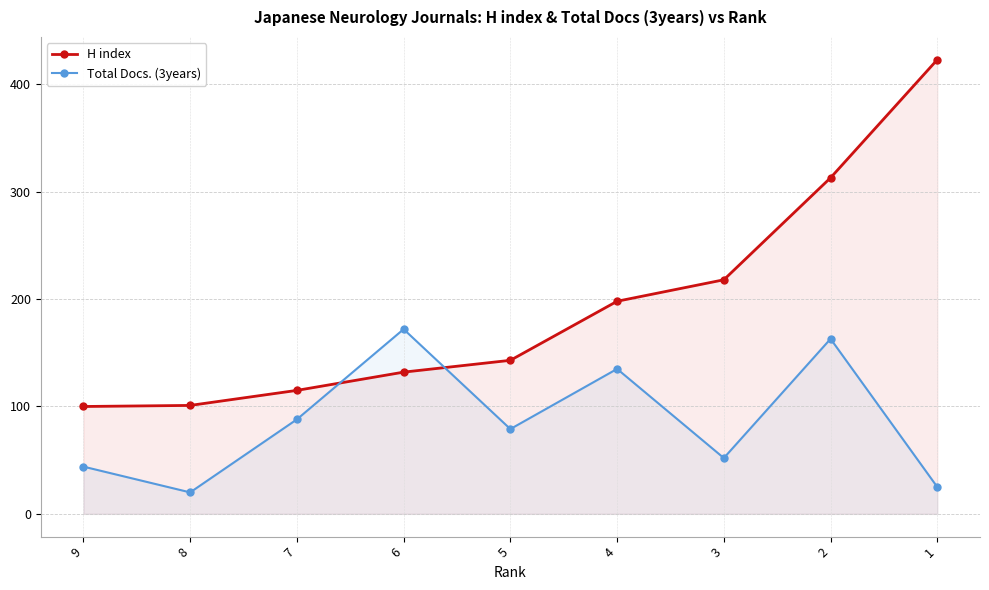

How many interior local peaks does the Total Docs. (3years) series have?

3